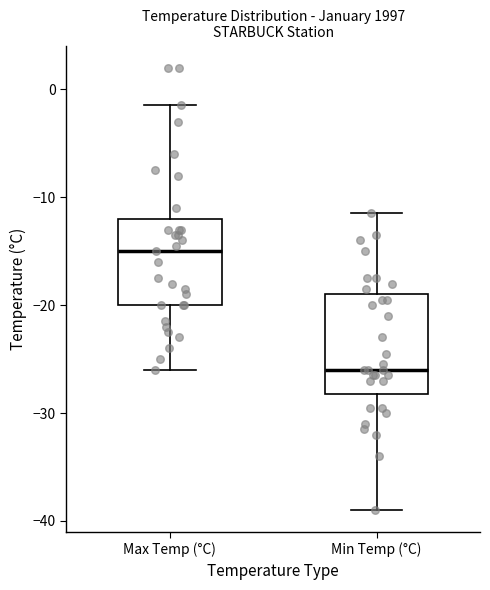

Reading left to right, read every box against the y-axis: the position of its median line, the range the box covers, and the ends of its whiskers. The values are not printed on the chart, so give them approximately, as read against the axis.

Max Temp (°C): median -15, box -20 to -12, whiskers -26 to -1
Min Temp (°C): median -26, box -28 to -19, whiskers -39 to -11